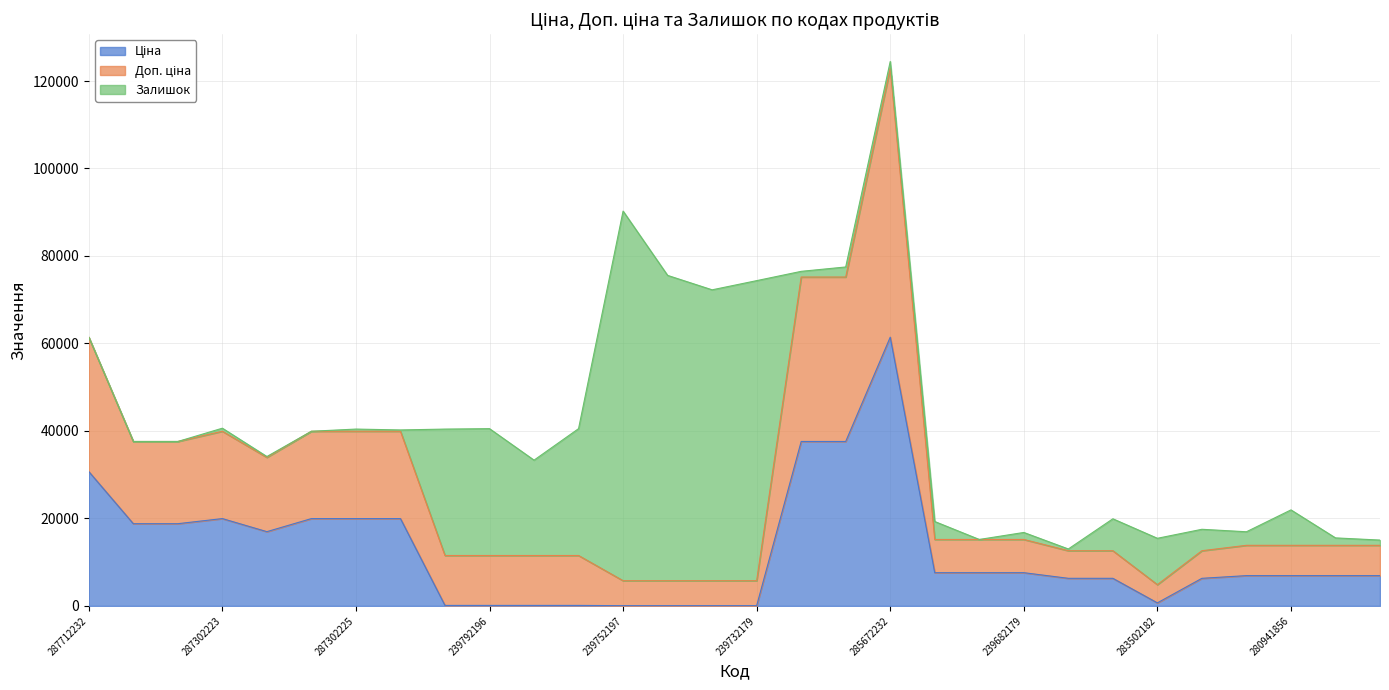

True or false: Ціна and Доп. ціна intersect in this chart.

False